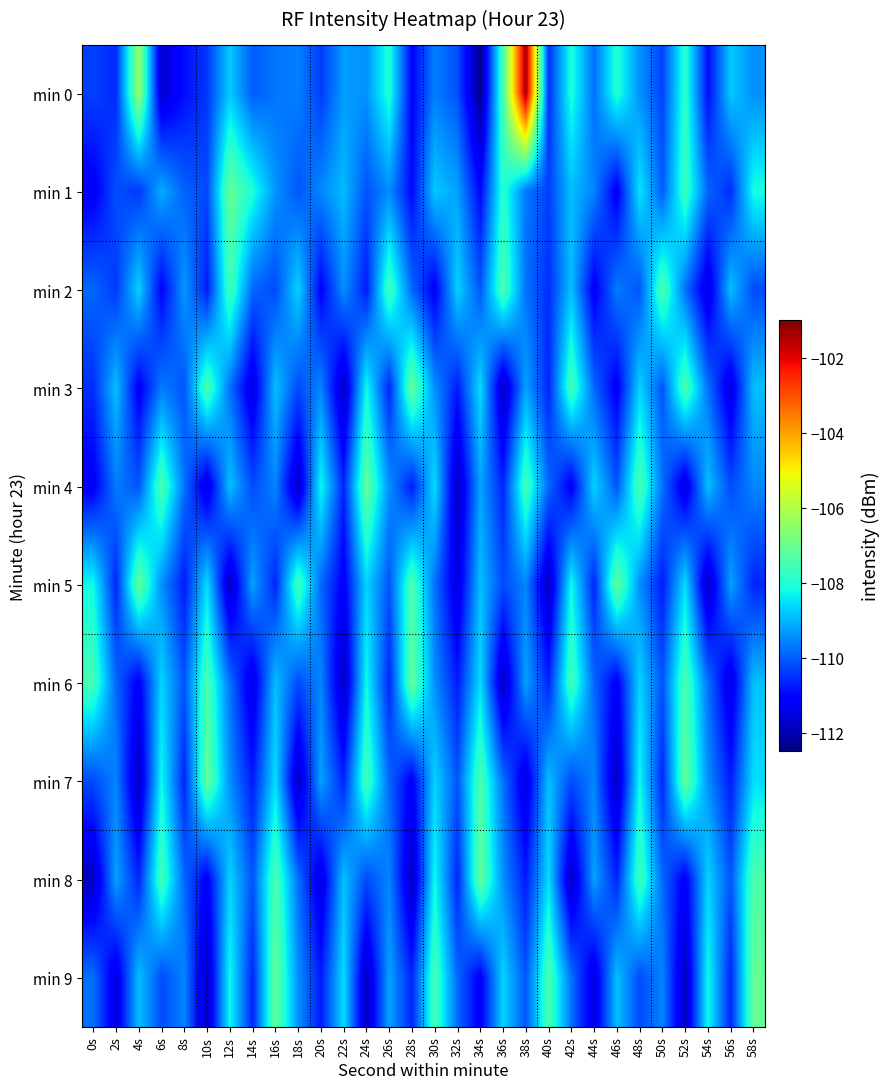

What is the smallest value displayed?

-112.4